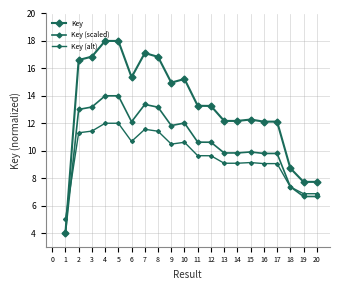

How many distinct data groups are displayed?

3